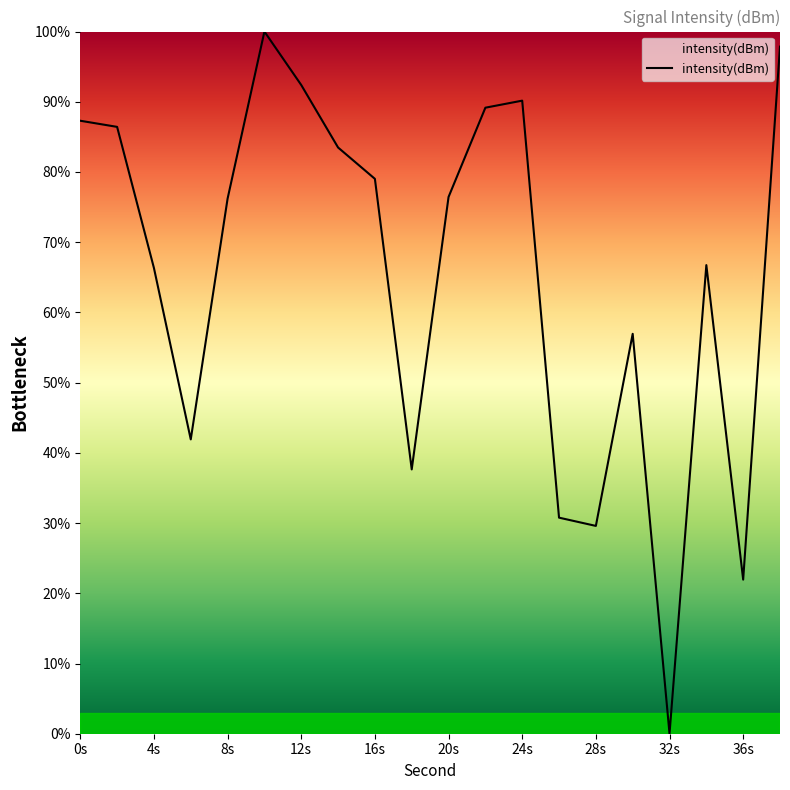

What is the difference between the maximum and minimum values?

100.0